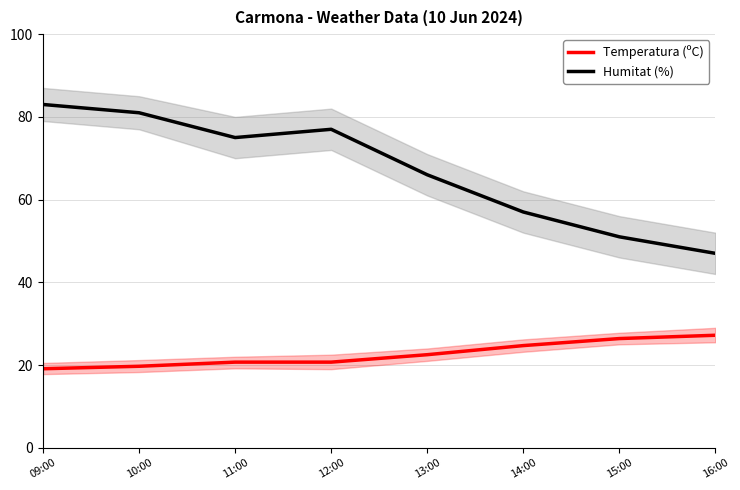

Where is Humitat (%) nearest to the value 65?

13:00